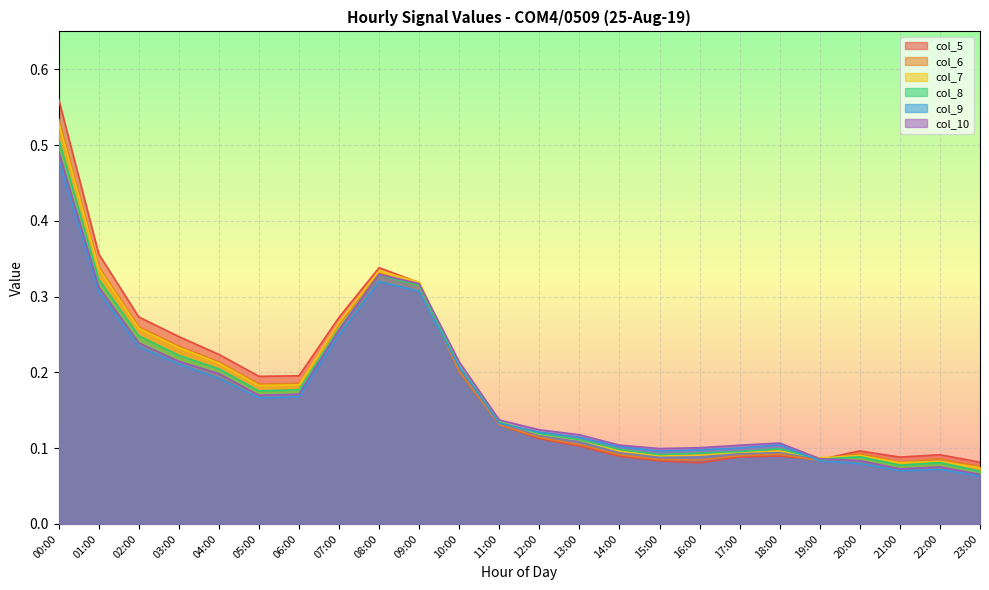

Between 21:00 and 04:00, which is larger?

04:00